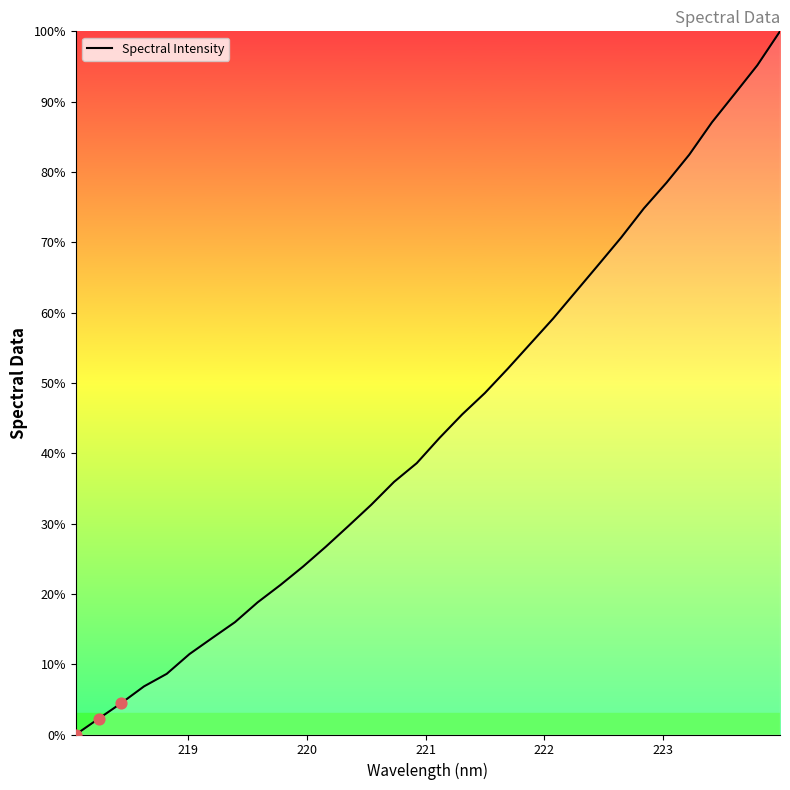

What is the difference between the maximum and minimum values?

100.0